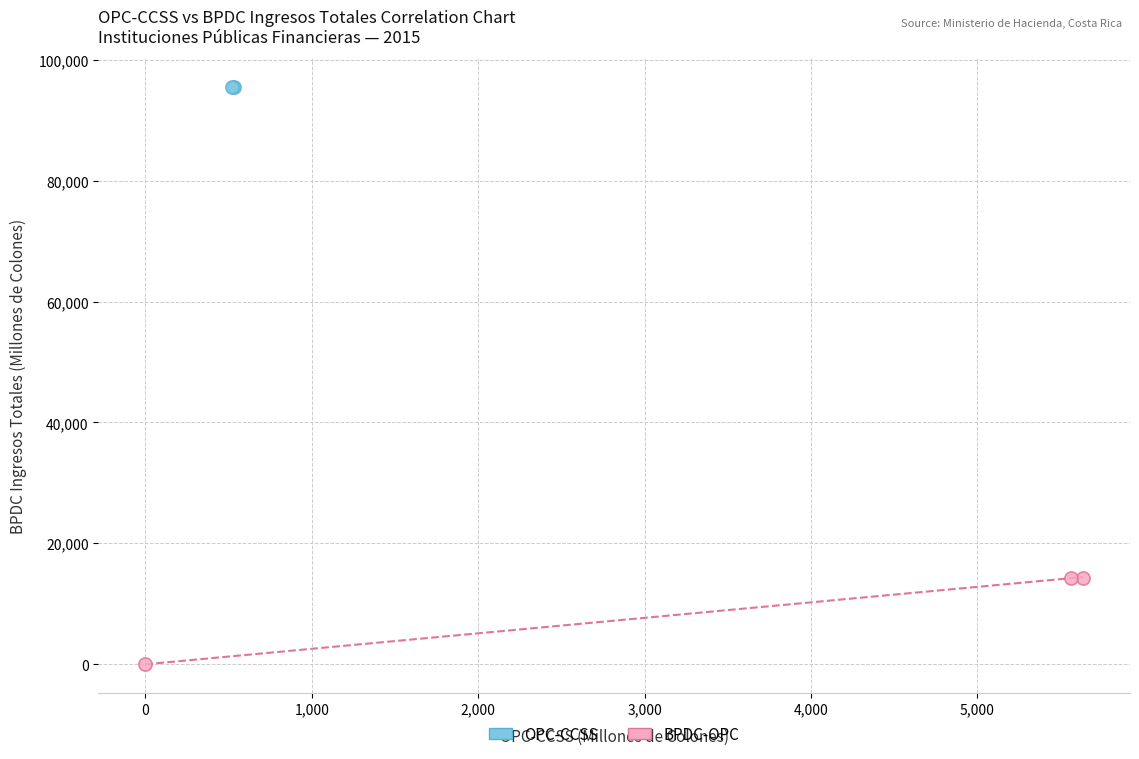

Which series reaches the maximum Y coordinate?

OPC-CCSS